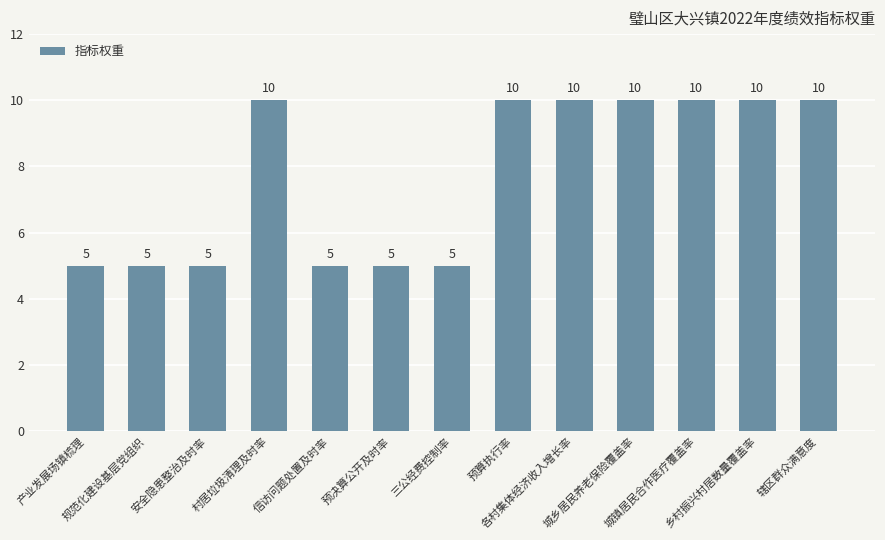

What is the smallest value displayed?

5